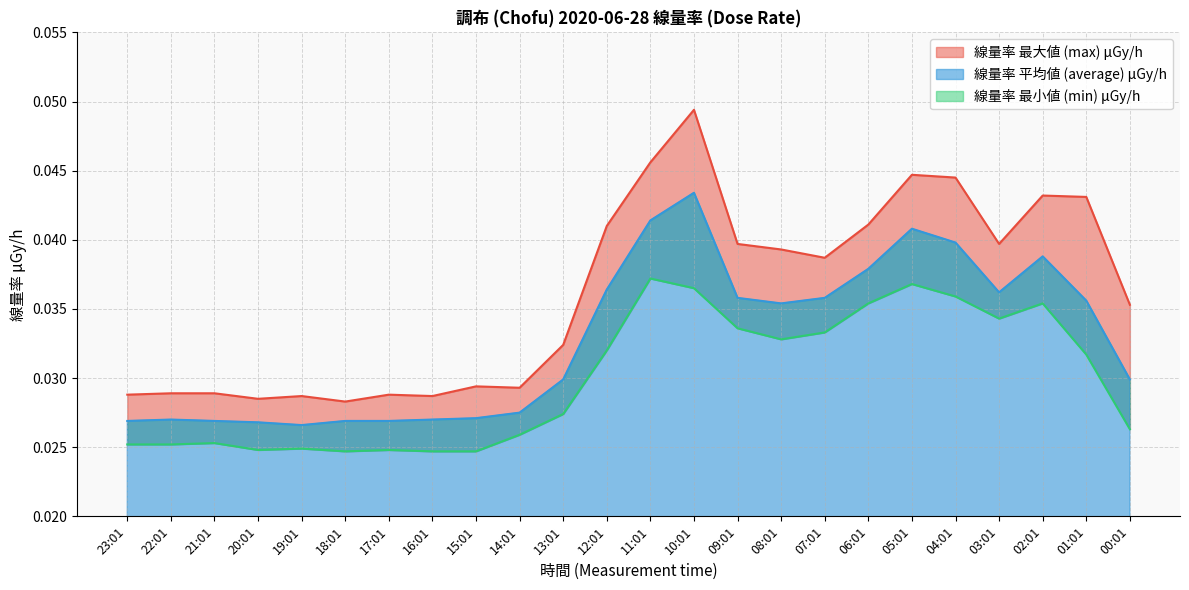

Reading right to left, list all the values displayed in this chart.

線量率 最大値 (max) μGy/h: 00:01=0.0	01:01=0.0	02:01=0.0	03:01=0.0	04:01=0.0	05:01=0.0	06:01=0.0	07:01=0.0	08:01=0.0	09:01=0.0	10:01=0.0	11:01=0.0	12:01=0.0	13:01=0.0	14:01=0.0	15:01=0.0	16:01=0.0	17:01=0.0	18:01=0.0	19:01=0.0	20:01=0.0	21:01=0.0	22:01=0.0	23:01=0.0
線量率 平均値 (average) μGy/h: 00:01=0.0	01:01=0.0	02:01=0.0	03:01=0.0	04:01=0.0	05:01=0.0	06:01=0.0	07:01=0.0	08:01=0.0	09:01=0.0	10:01=0.0	11:01=0.0	12:01=0.0	13:01=0.0	14:01=0.0	15:01=0.0	16:01=0.0	17:01=0.0	18:01=0.0	19:01=0.0	20:01=0.0	21:01=0.0	22:01=0.0	23:01=0.0
線量率 最小値 (min) μGy/h: 00:01=0.0	01:01=0.0	02:01=0.0	03:01=0.0	04:01=0.0	05:01=0.0	06:01=0.0	07:01=0.0	08:01=0.0	09:01=0.0	10:01=0.0	11:01=0.0	12:01=0.0	13:01=0.0	14:01=0.0	15:01=0.0	16:01=0.0	17:01=0.0	18:01=0.0	19:01=0.0	20:01=0.0	21:01=0.0	22:01=0.0	23:01=0.0